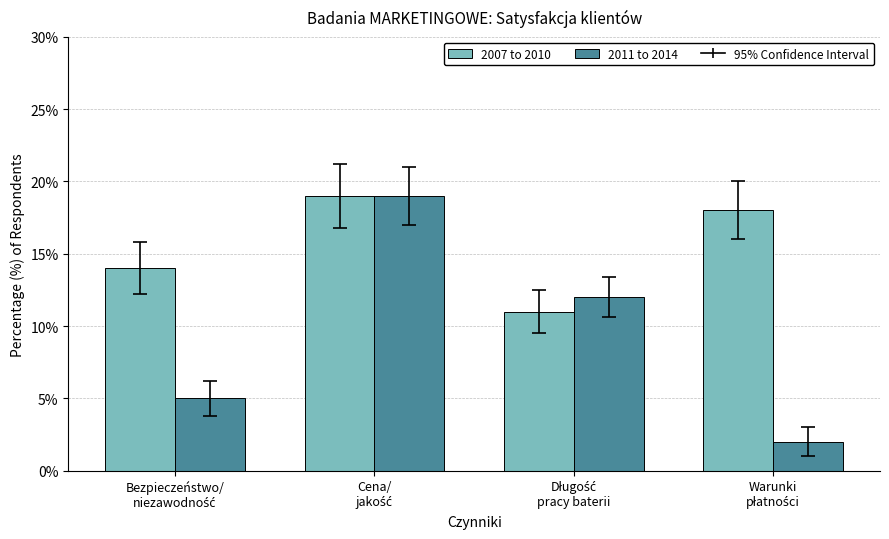

Does the chart contain any negative values?

No